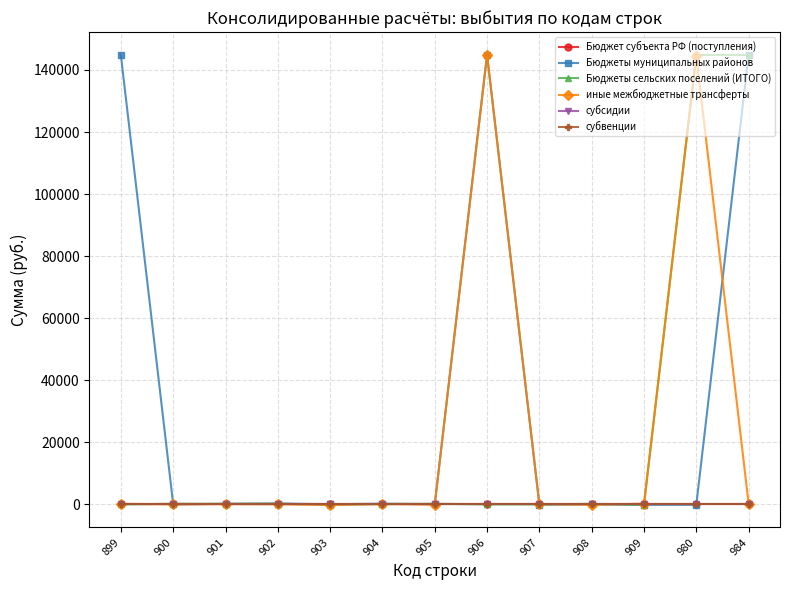

How many series are shown in this chart?

6